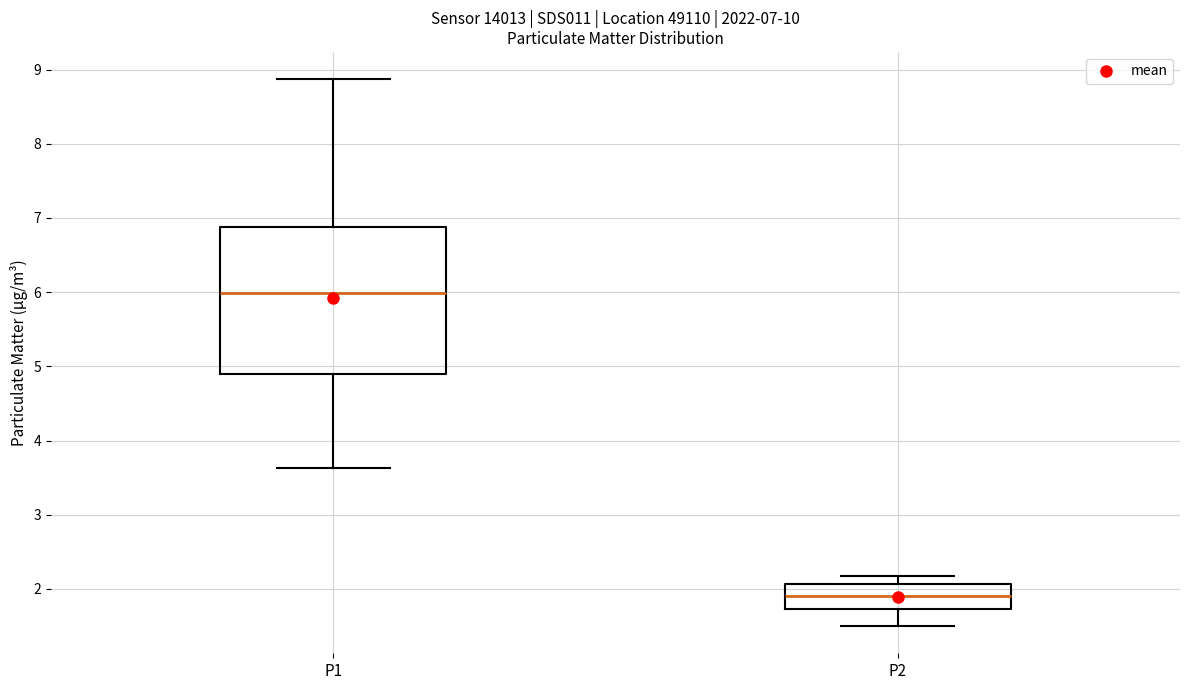

Which box's median line is the highest?

P1